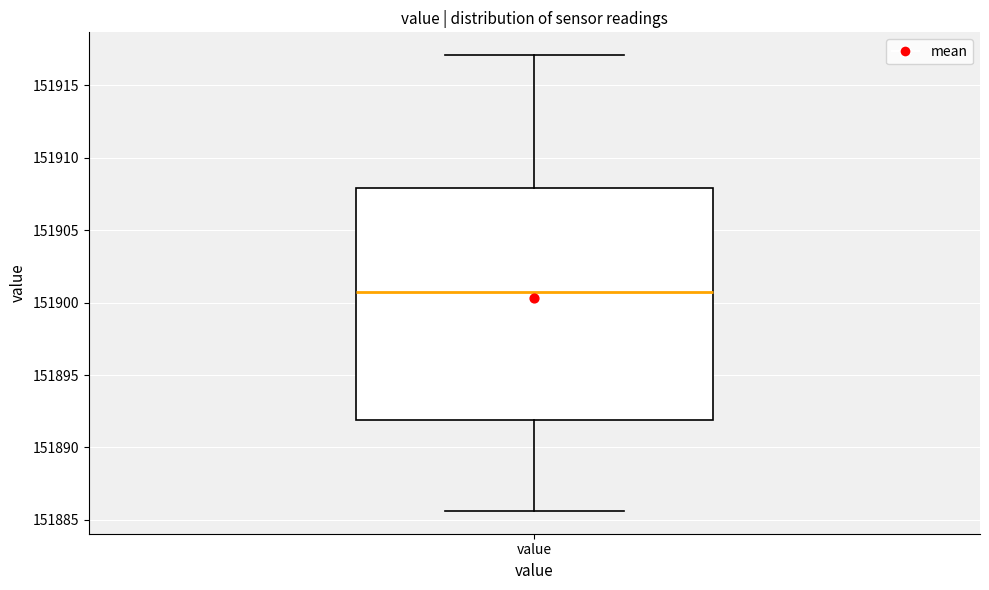

Where is the upper edge of the box for value on the y-axis? The values are not printed on the chart, so give them approximately, as read against the axis.

151908.0